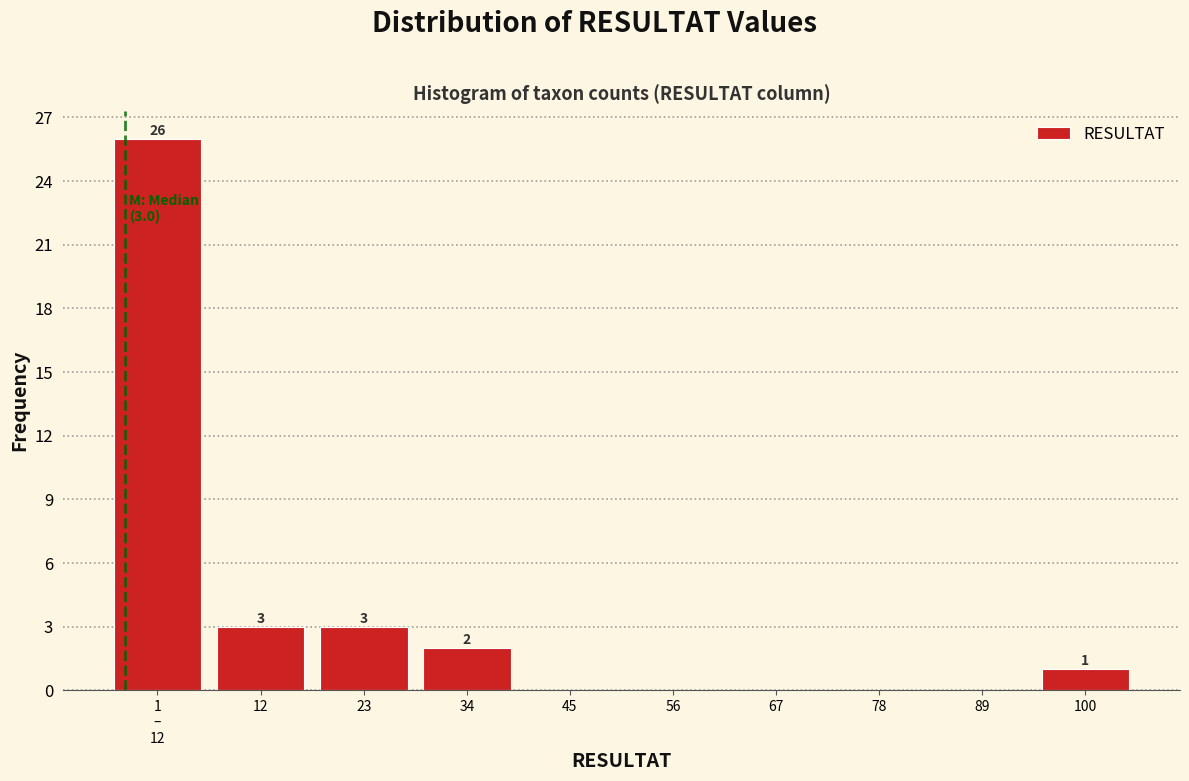

Is it true that the value at 56 is 0?

True